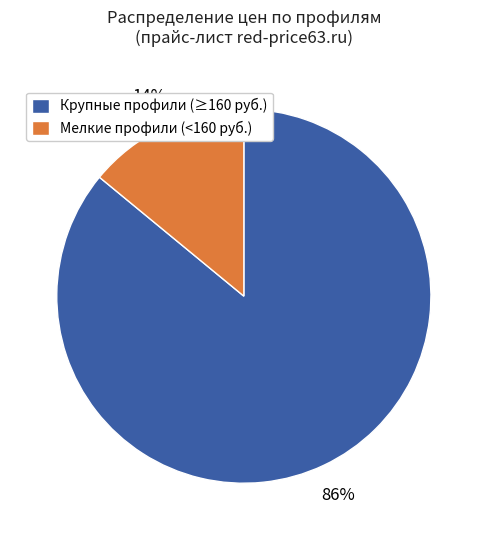

Combined, do Крупные профили (≥160 руб.) and Мелкие профили (<160 руб.) account for over 50%?

Yes